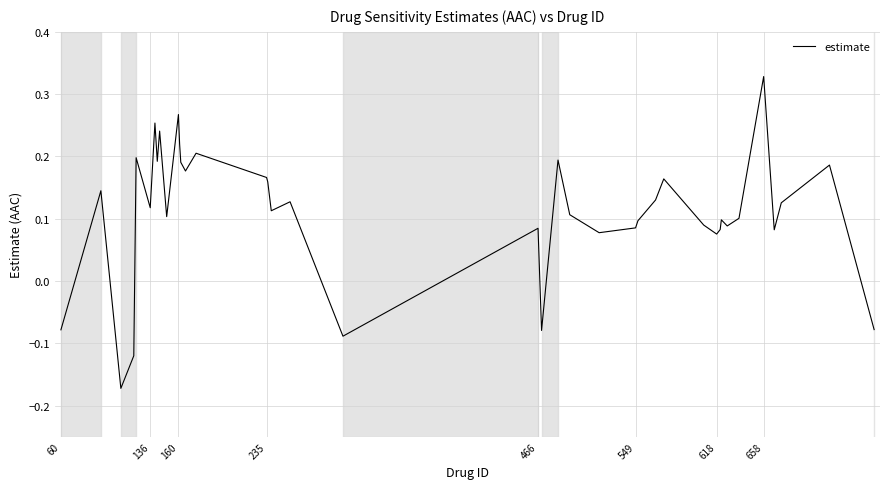

What is the smallest value displayed?

-0.2